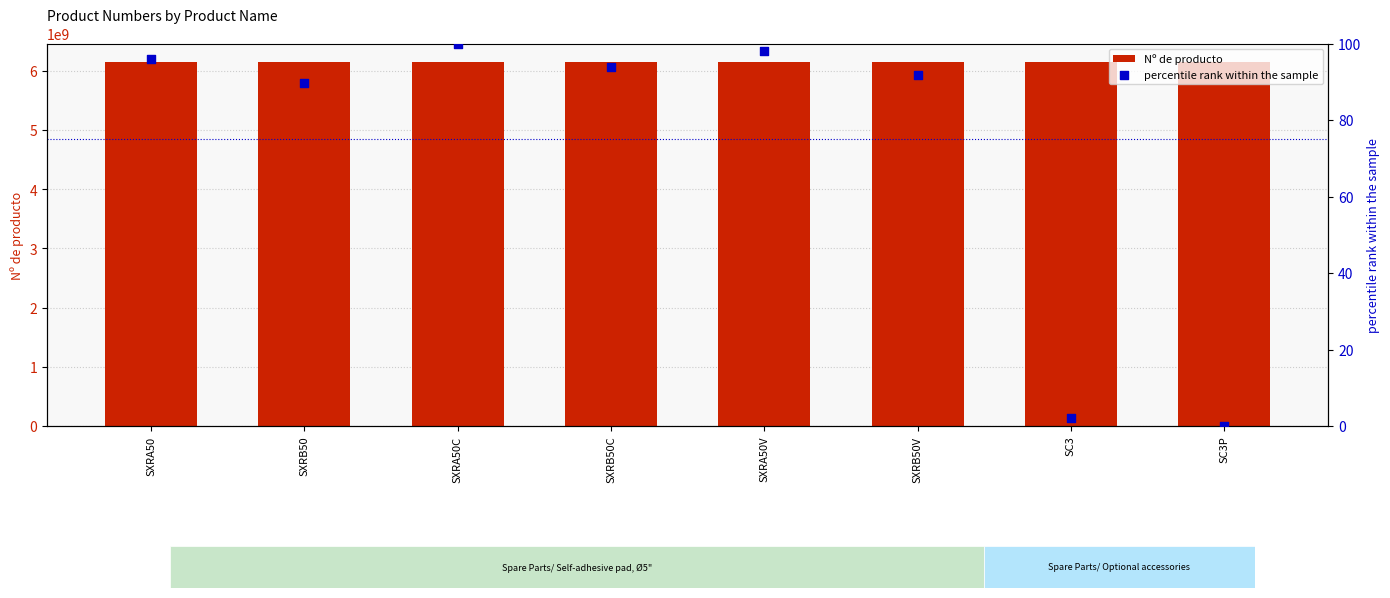

At which category is the sum across all series the highest?

SXRA50C